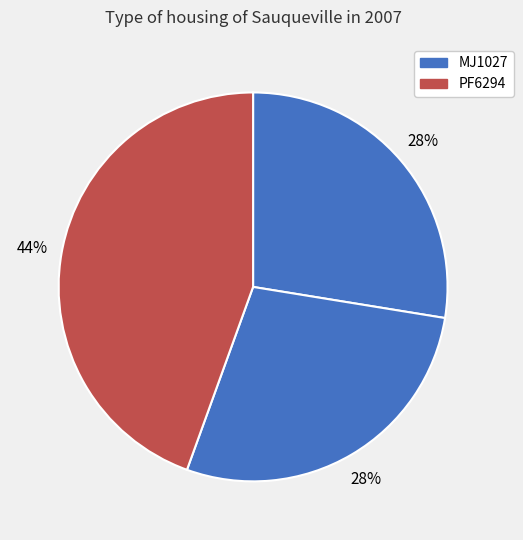

Which category has the biggest portion of the pie?

PF6294